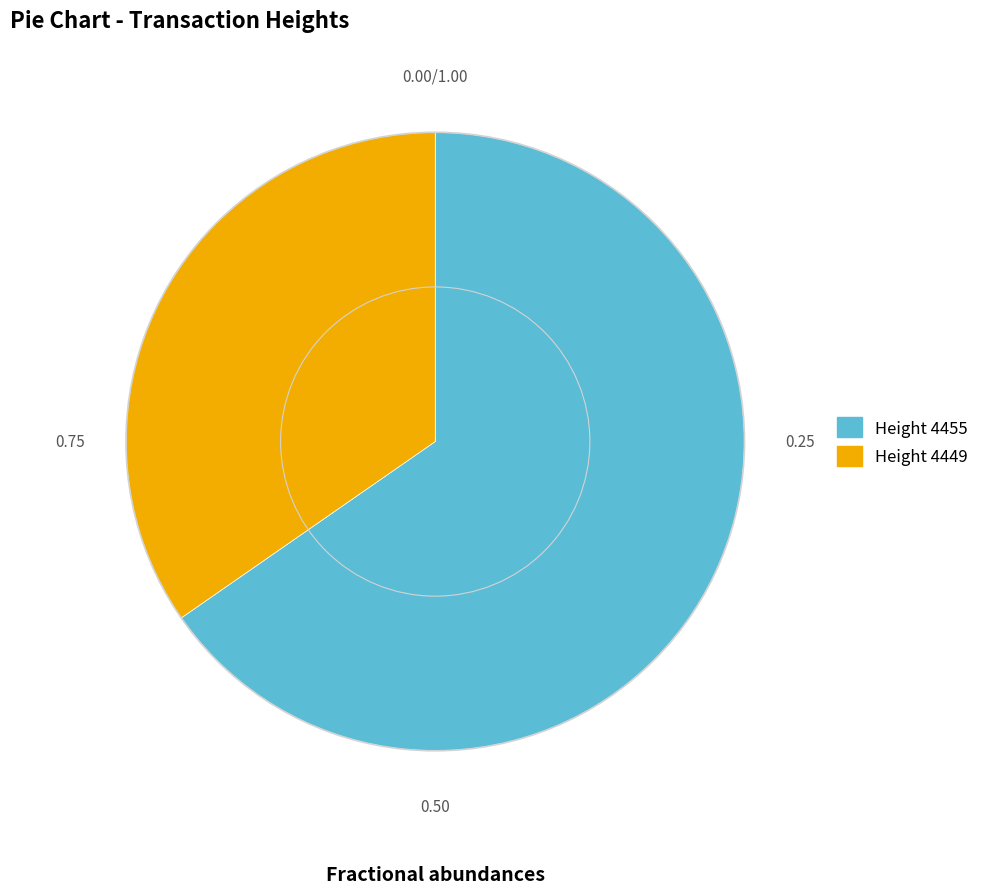

Does any single category account for the majority?

Yes